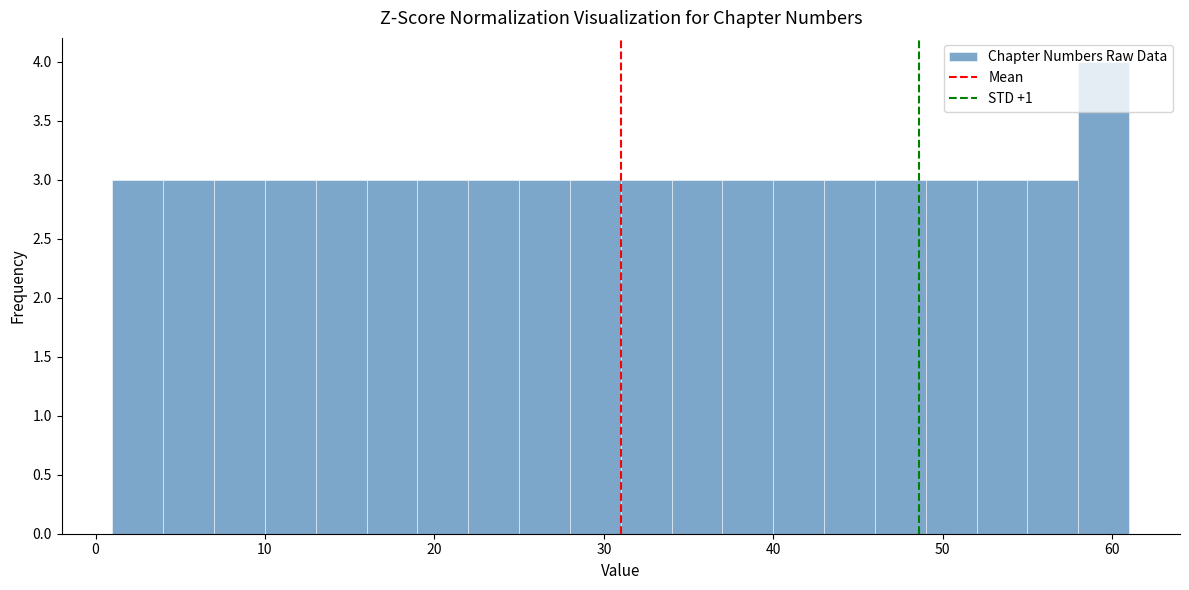

Read against the x-axis, roughly where is the centre of the tallest bar?

60